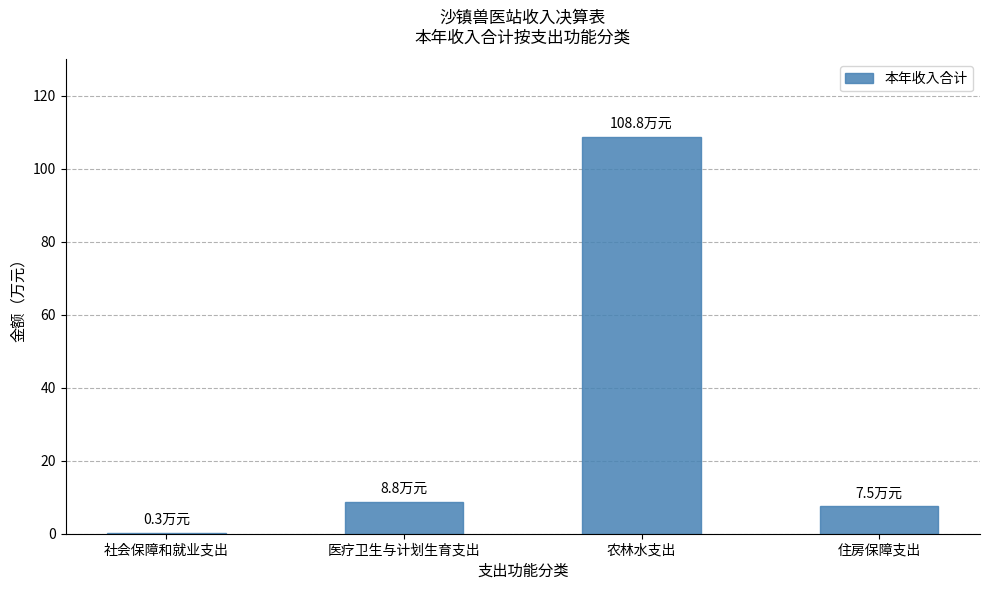

Approximately how many times larger is the value at 农林水支出 compared to 医疗卫生与计划生育支出?

12.4